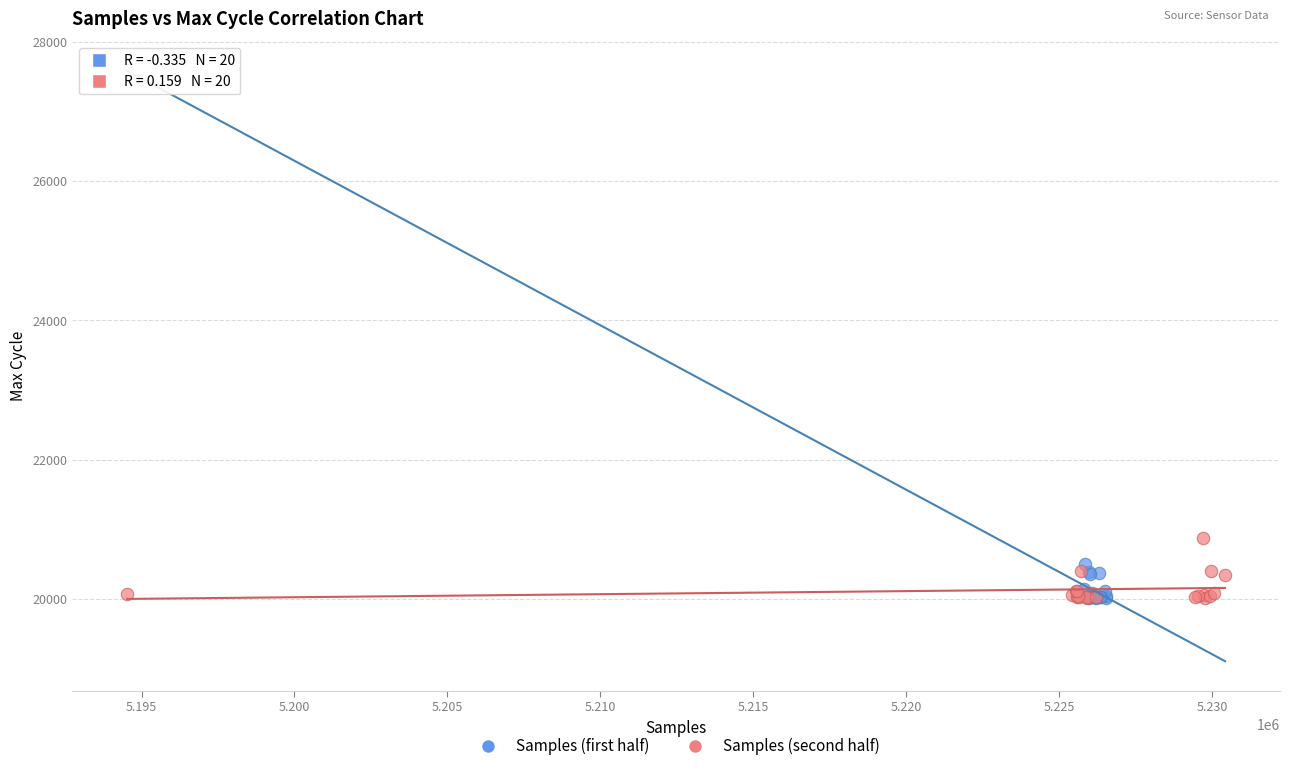

What are all the series names shown in the legend?

Samples (first half), Samples (second half)